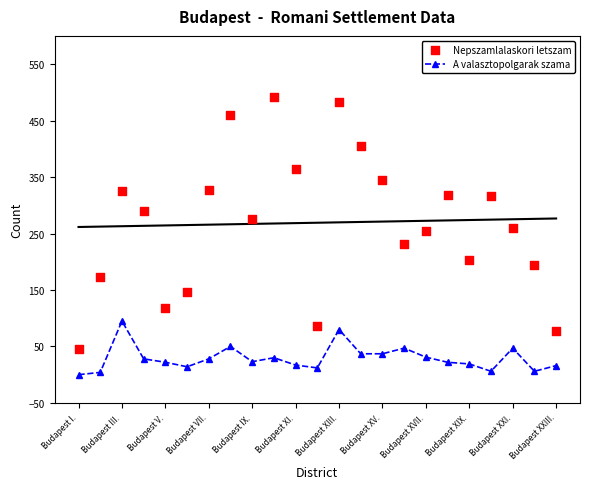

Which series has the largest Y range (max minus min)?

Nepszamlalaskori letszam